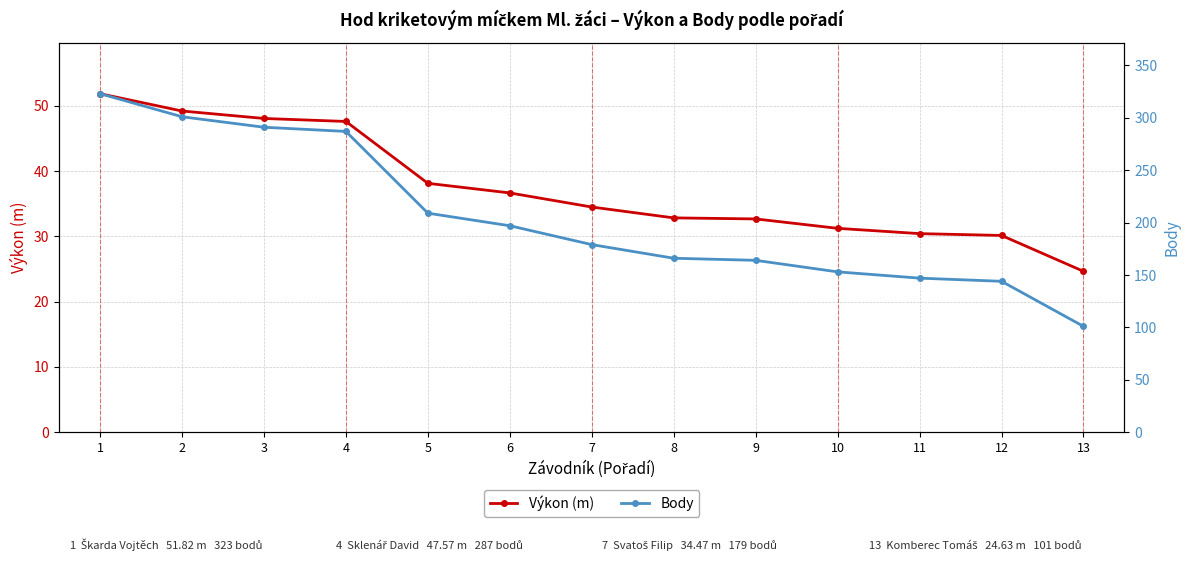

What is the minimum value shown in the chart?

24.6